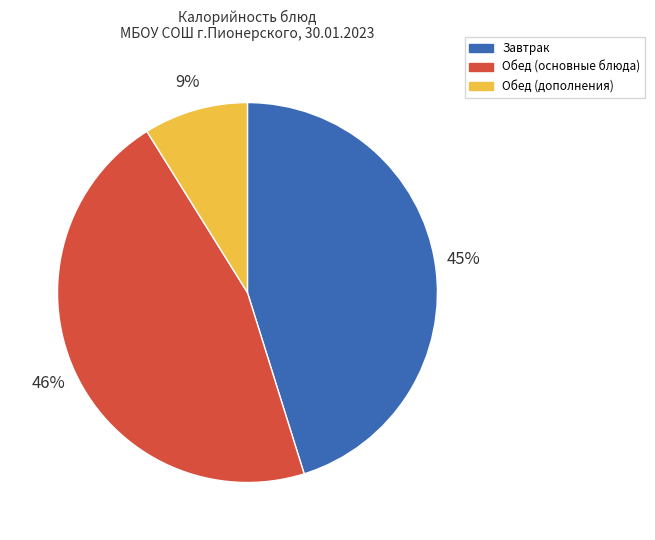

To the nearest percent, what is the difference between the largest and smallest slice percentages?

37%